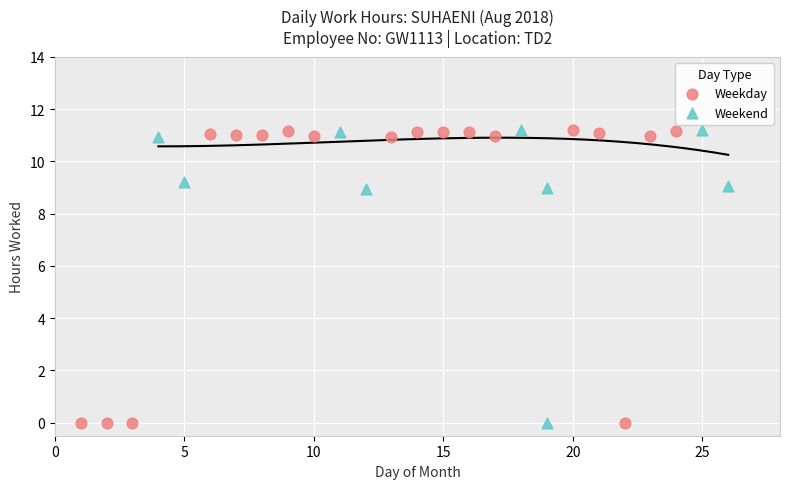

What are all the series names shown in the legend?

Weekday, Weekend